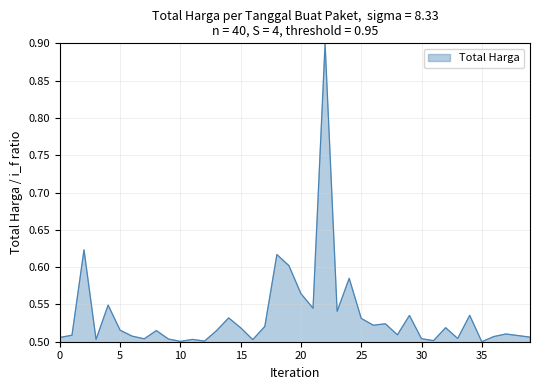

What is the greatest value displayed?

0.9